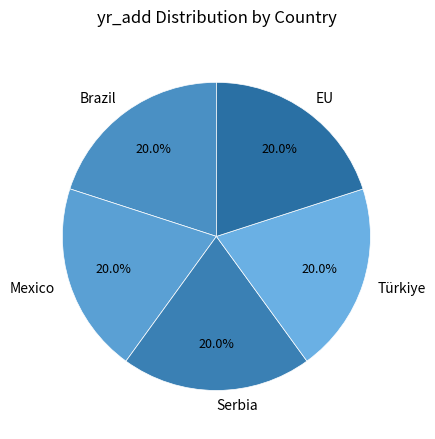

What percentage do Türkiye and Brazil together represent?

40.0%